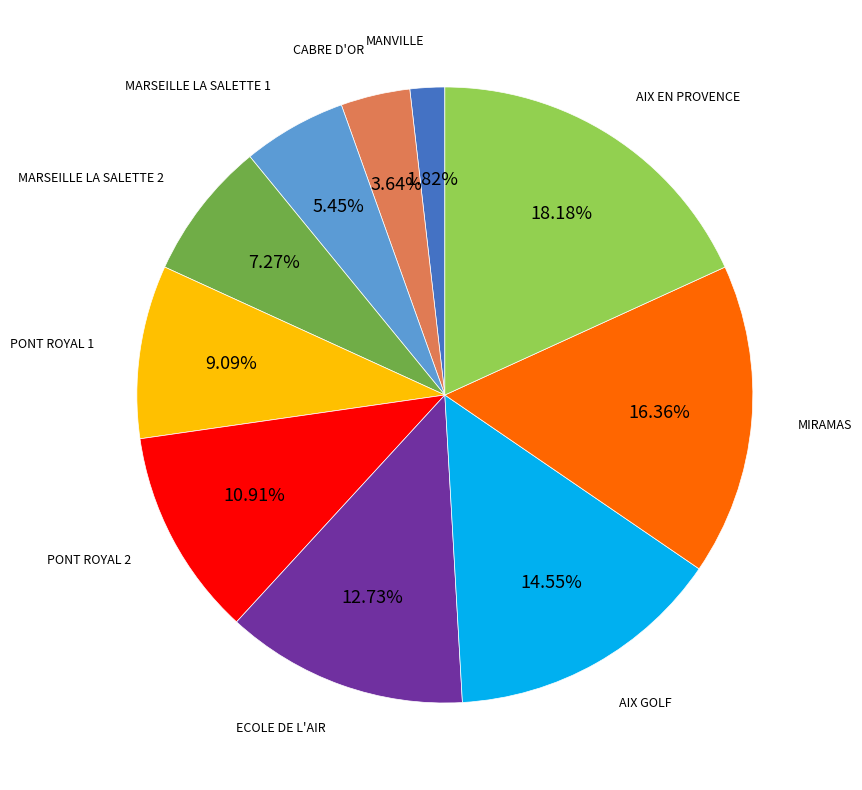

Is there a majority slice in this chart?

No